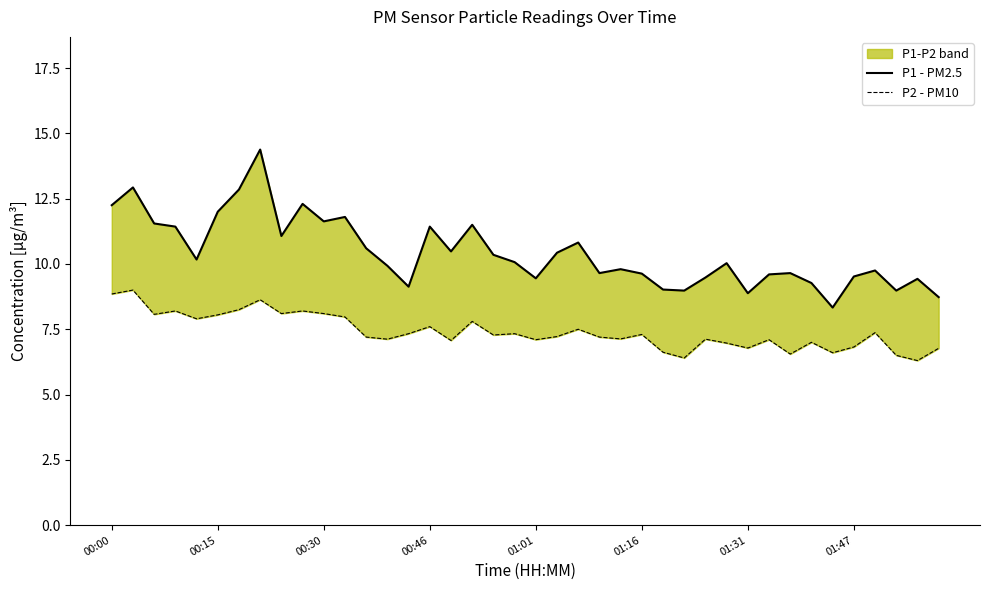

Between 01:31 and 37, which series saw the biggest shift?

P1 - PM2.5